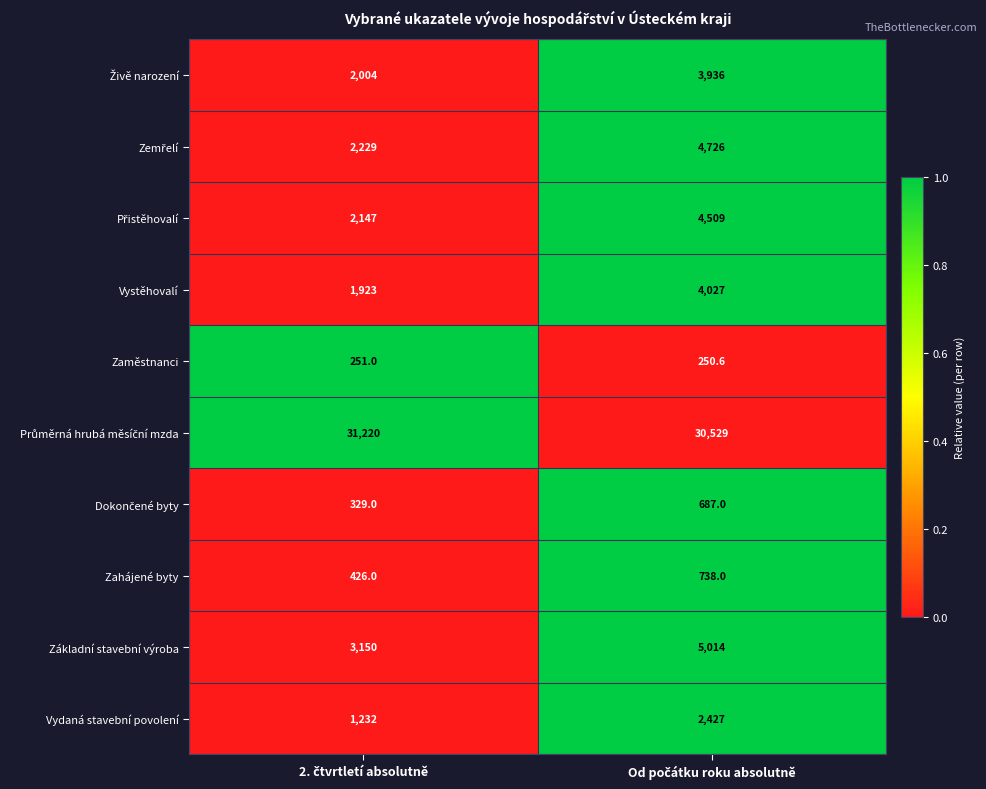

What is the sum of all Zaměstnanci values?

501.6